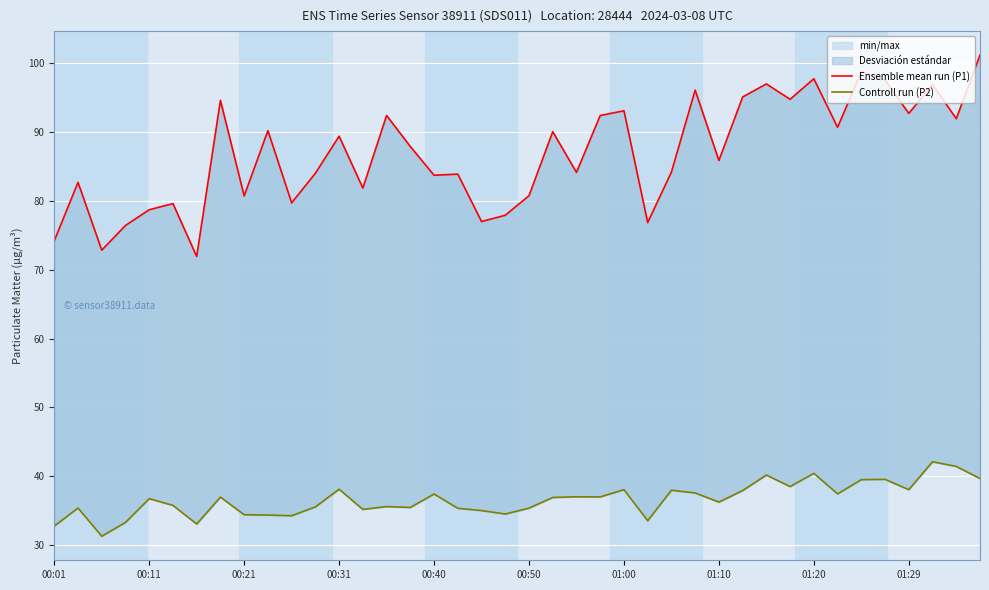

Reading left to right, what are all the values shown in this chart?

Ensemble mean run (P1): 74.2	82.7	72.8	76.4	78.7	79.6	71.9	94.5	80.7	90.2	79.7	84.0	89.3	81.8	92.3	87.8	83.7	83.8	77.0	77.9	80.7	90.0	84.1	92.3	93.0	76.8	84.2	96.0	85.8	95.0	96.9	94.7	97.7	90.6	98.7	97.5	92.7	96.8	91.9	101.1
Controll run (P2): 32.8	35.4	31.3	33.3	36.8	35.8	33.1	37.0	34.5	34.4	34.3	35.6	38.1	35.2	35.6	35.5	37.5	35.4	35.0	34.5	35.4	37.0	37.0	37.0	38.1	33.6	38.0	37.6	36.3	38.0	40.2	38.5	40.5	37.5	39.5	39.6	38.1	42.1	41.5	39.7